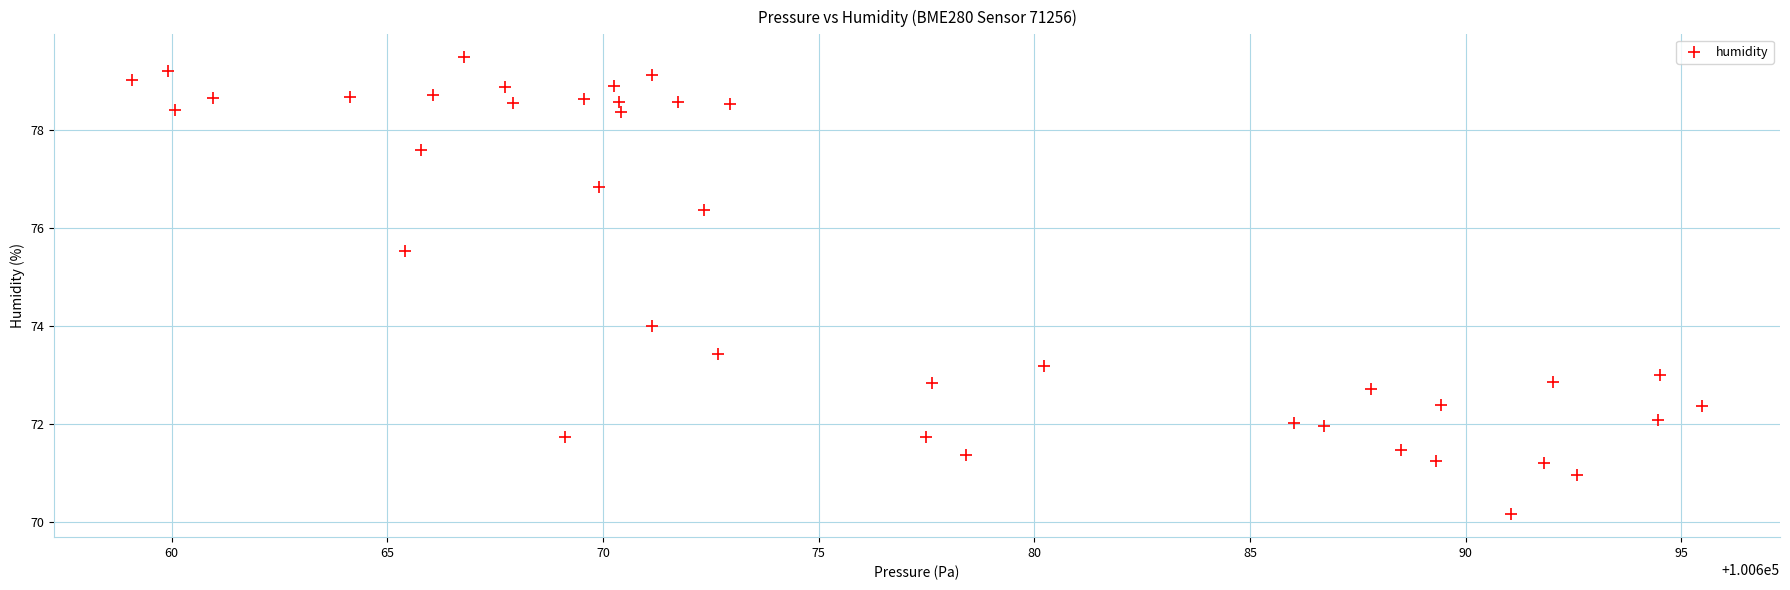

What is the range of X values (max minus min)?

36.4